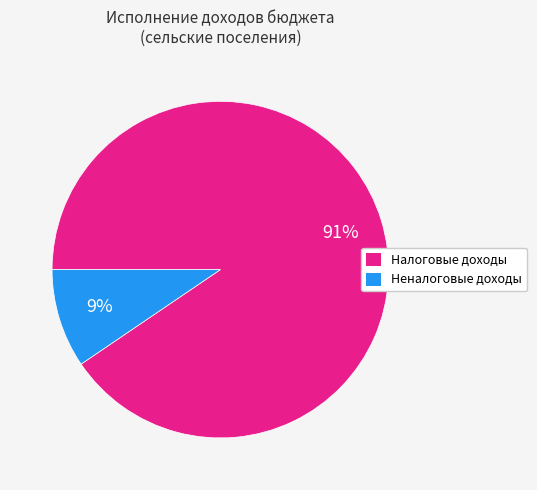

Is the sum of Налоговые доходы and Неналоговые доходы greater than half?

Yes